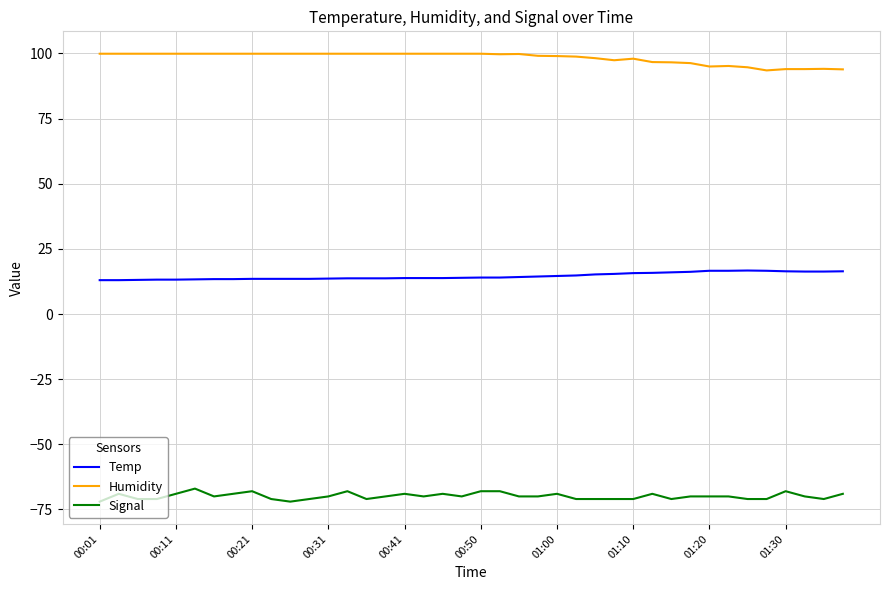

True or false: Temp and Signal intersect in this chart.

False